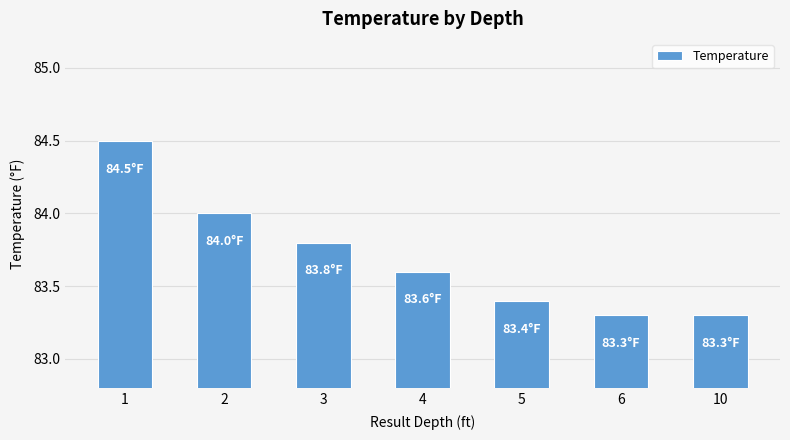

Does the chart contain stacked bars?

No